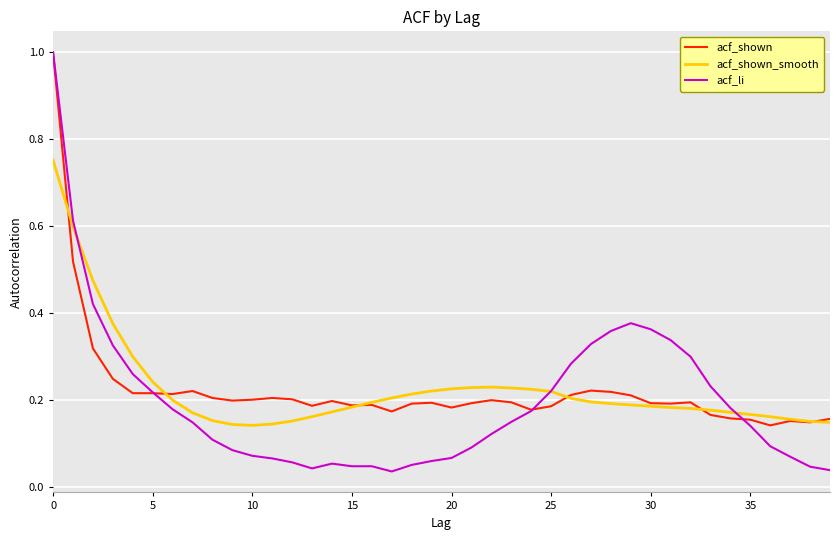

How many categories are shown in the chart?

40